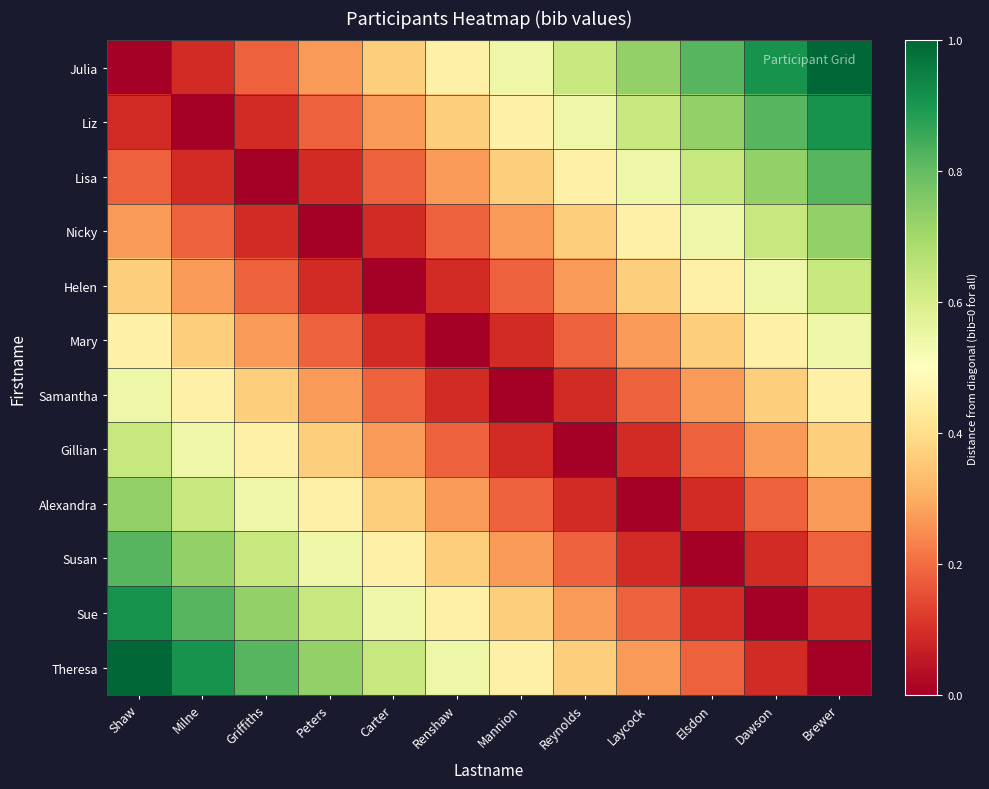

Which series has the largest range (max minus min)?

Julia